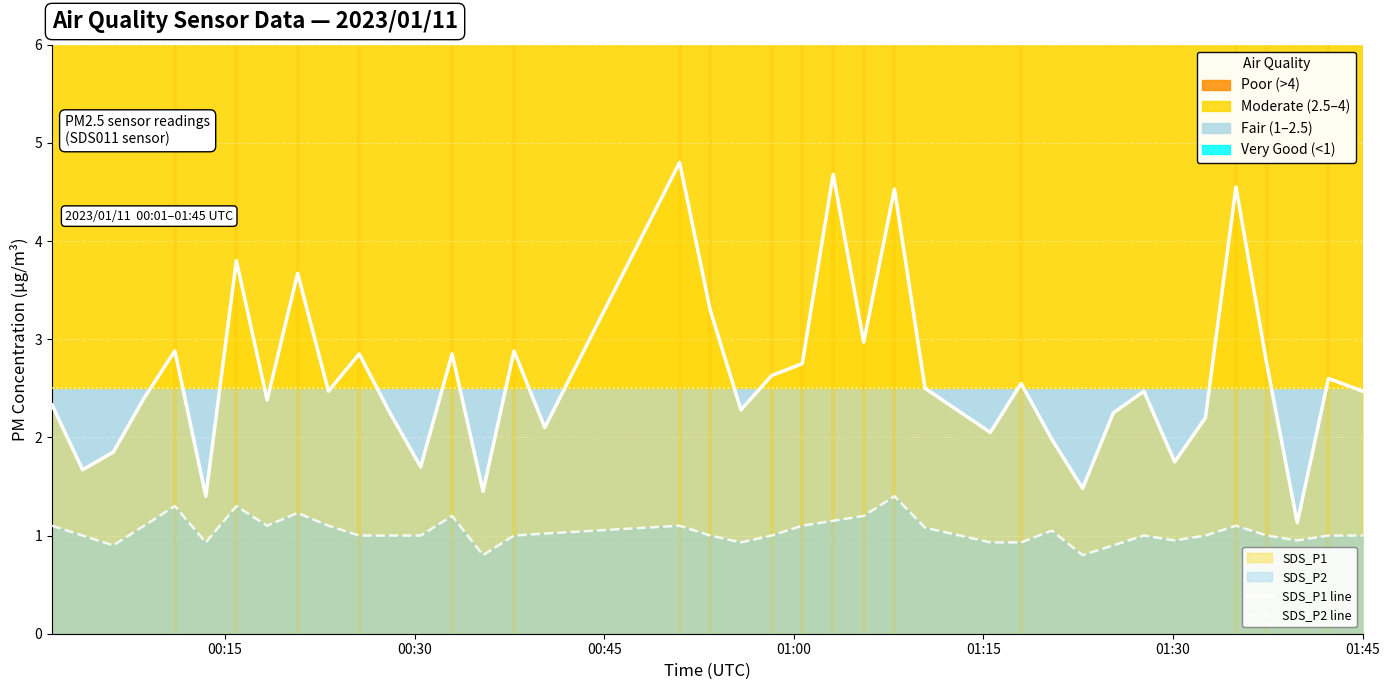

Which series has the largest range (max minus min)?

SDS_P1 line